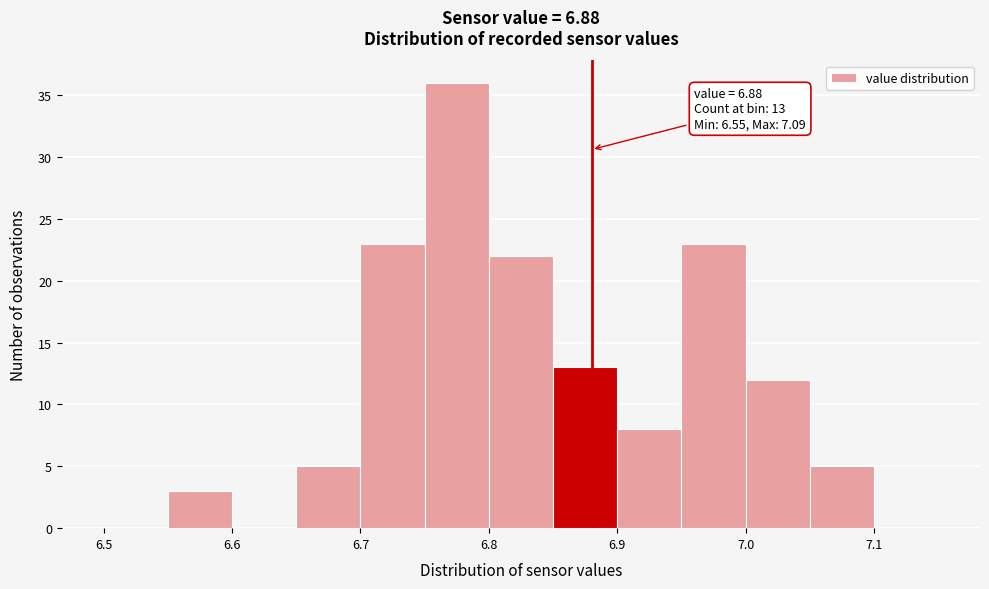

Which range on the x-axis has the tallest bar?

6.75 to 6.80